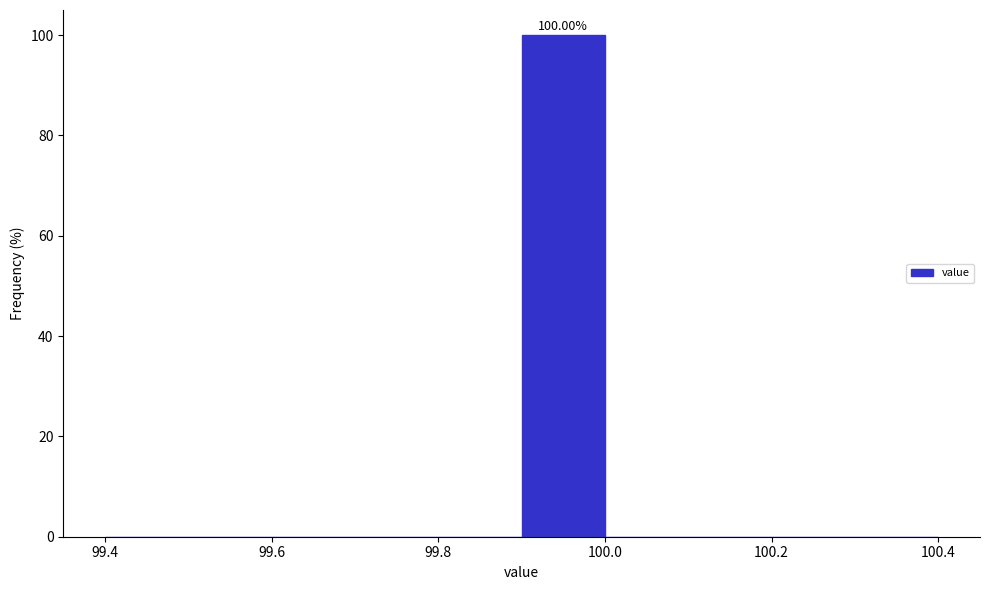

Over which range of the x-axis is the bar tallest?

99.9 to 100.0